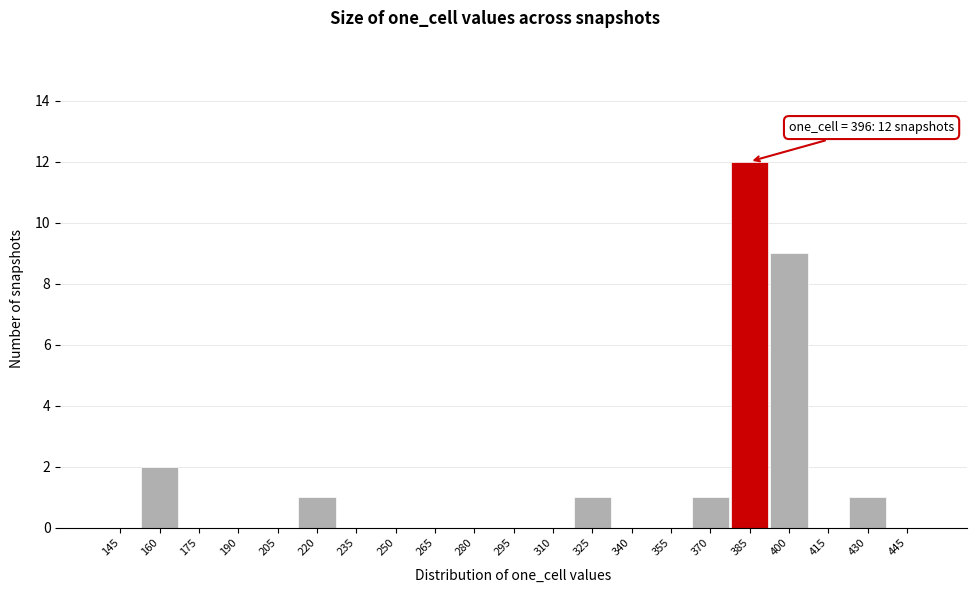

Reading left to right, what are all the values shown in this chart?

145=0	160=2	175=0	190=0	205=0	220=1	235=0	250=0	265=0	280=0	295=0	310=0	325=1	340=0	355=0	370=1	385=12	400=9	415=0	430=1	445=0